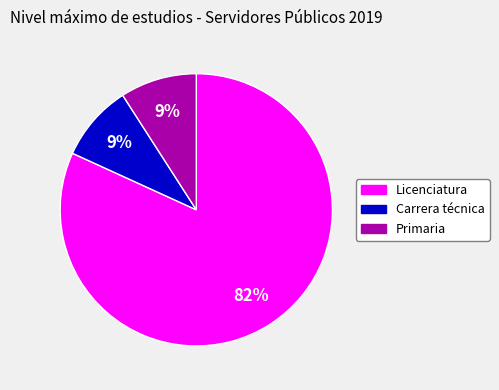

The Primaria slice represents 9% of the pie. True or false?

True